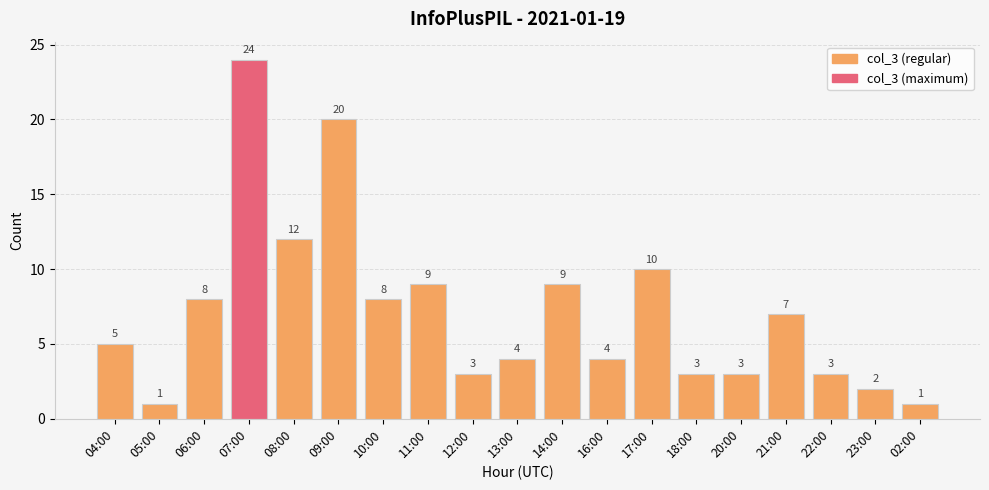

Which has a higher value, 11:00 or 13:00?

11:00